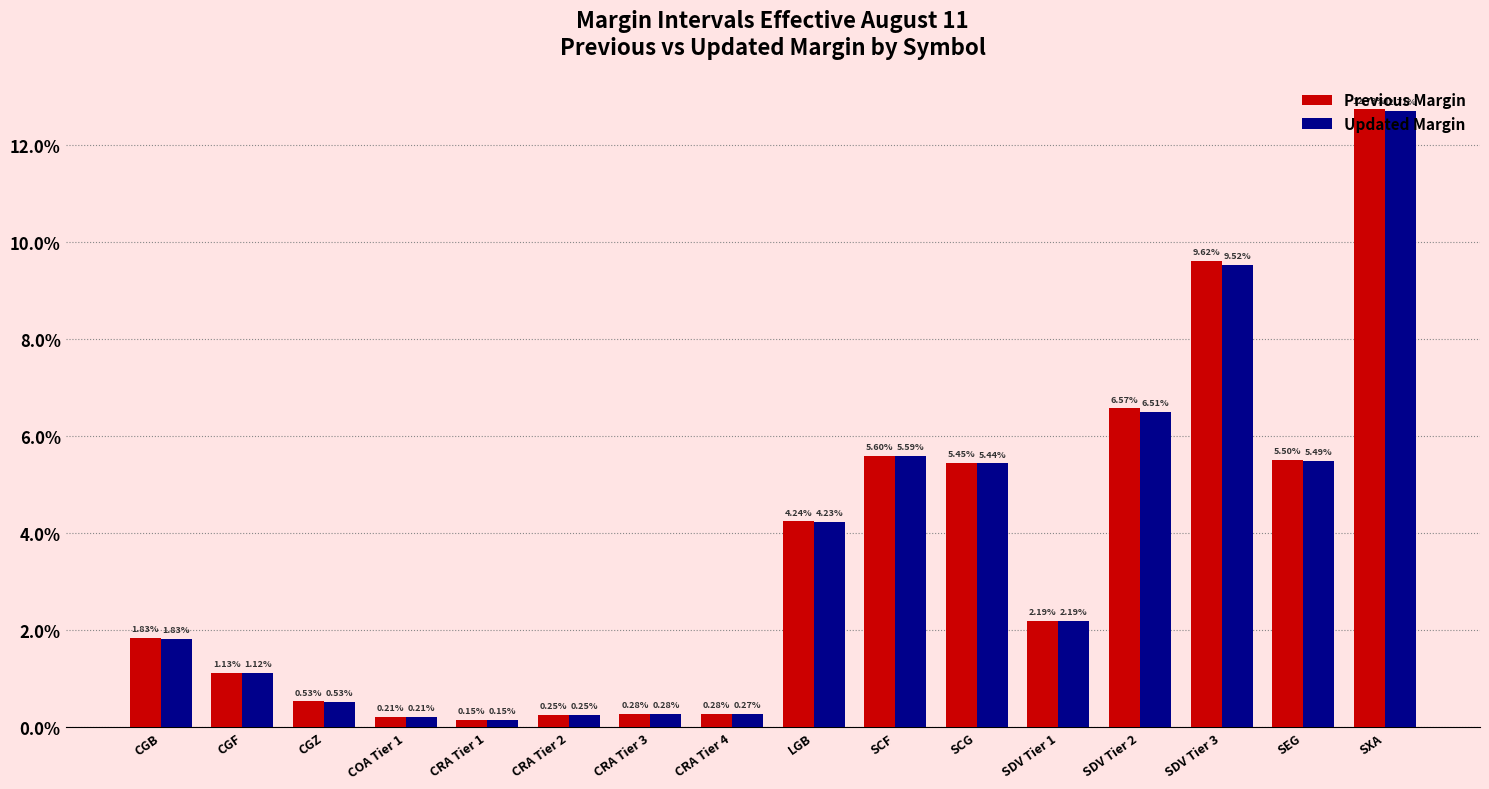

Reading right to left, what are all the values shown in this chart?

Previous Margin: SXA=0.1	SEG=0.1	SDV Tier 3=0.1	SDV Tier 2=0.1	SDV Tier 1=0.0	SCG=0.1	SCF=0.1	LGB=0.0	CRA Tier 4=0.0	CRA Tier 3=0.0	CRA Tier 2=0.0	CRA Tier 1=0.0	COA Tier 1=0.0	CGZ=0.0	CGF=0.0	CGB=0.0
Updated Margin: SXA=0.1	SEG=0.1	SDV Tier 3=0.1	SDV Tier 2=0.1	SDV Tier 1=0.0	SCG=0.1	SCF=0.1	LGB=0.0	CRA Tier 4=0.0	CRA Tier 3=0.0	CRA Tier 2=0.0	CRA Tier 1=0.0	COA Tier 1=0.0	CGZ=0.0	CGF=0.0	CGB=0.0